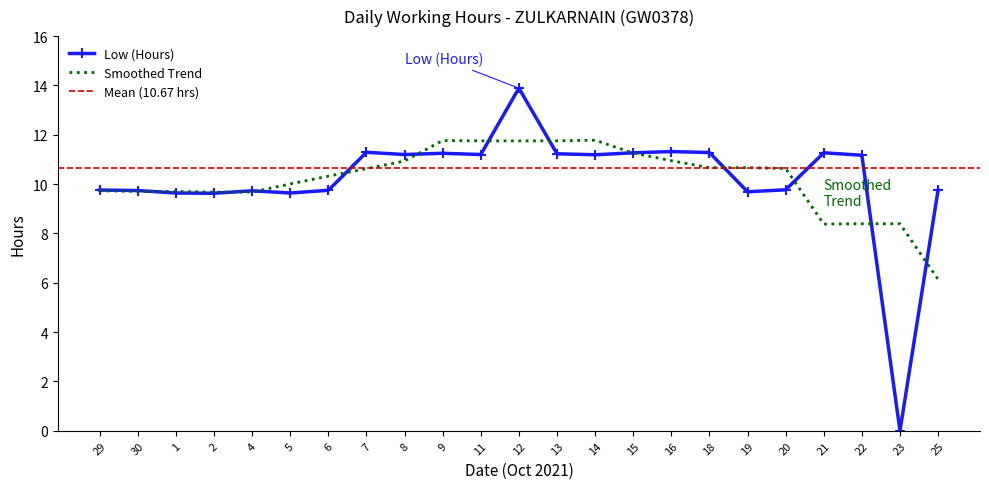

Reading left to right, extract all data points from this chart.

29=9.8	30=9.7	1=9.6	2=9.6	4=9.7	5=9.6	6=9.8	7=11.3	8=11.2	9=11.2	11=11.2	12=13.9	13=11.2	14=11.2	15=11.3	16=11.3	18=11.3	19=9.7	20=9.8	21=11.3	22=11.2	23=0.0	25=9.8